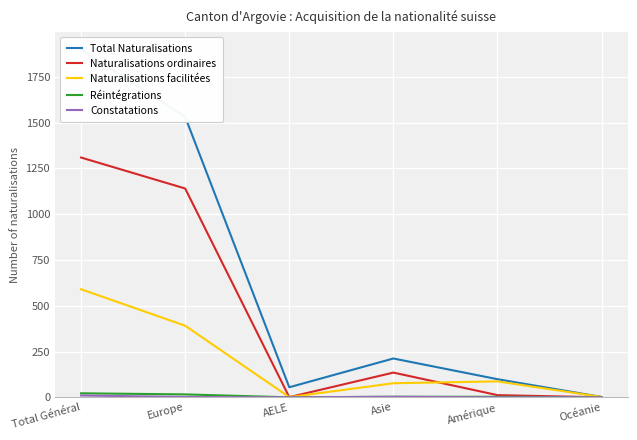

True or false: Réintégrations and Total Naturalisations intersect in this chart.

False